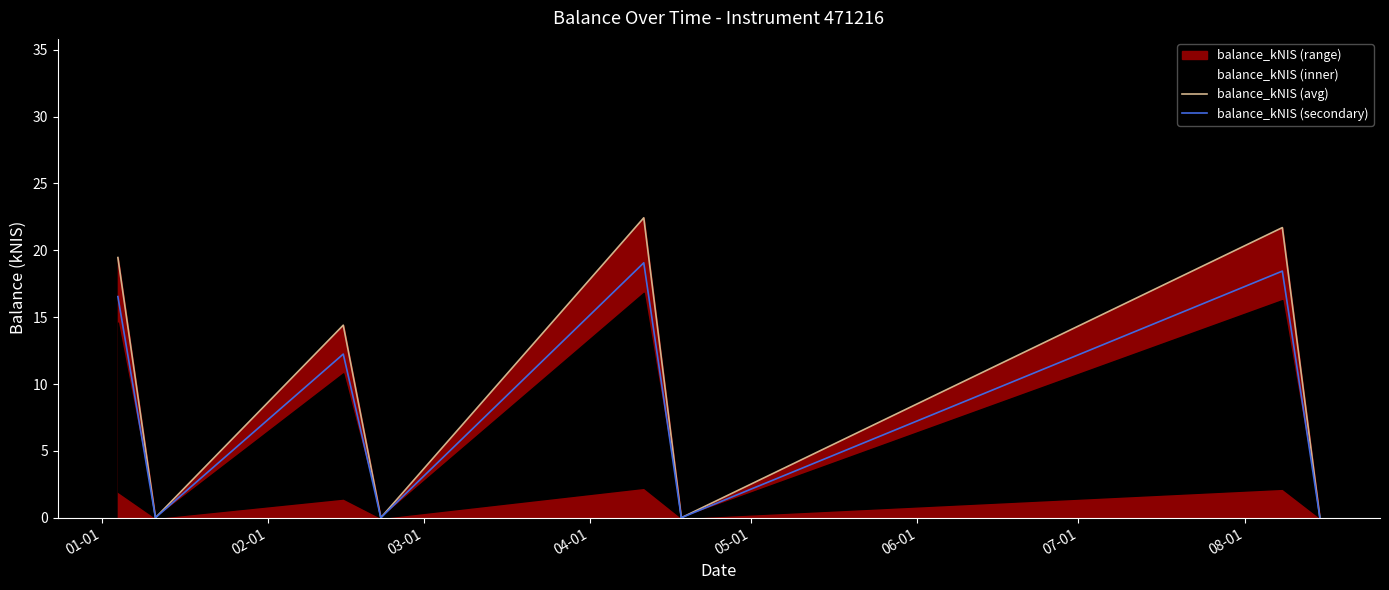

What is the value of the balance_kNIS (avg) point at the 5th from the left?

22.4